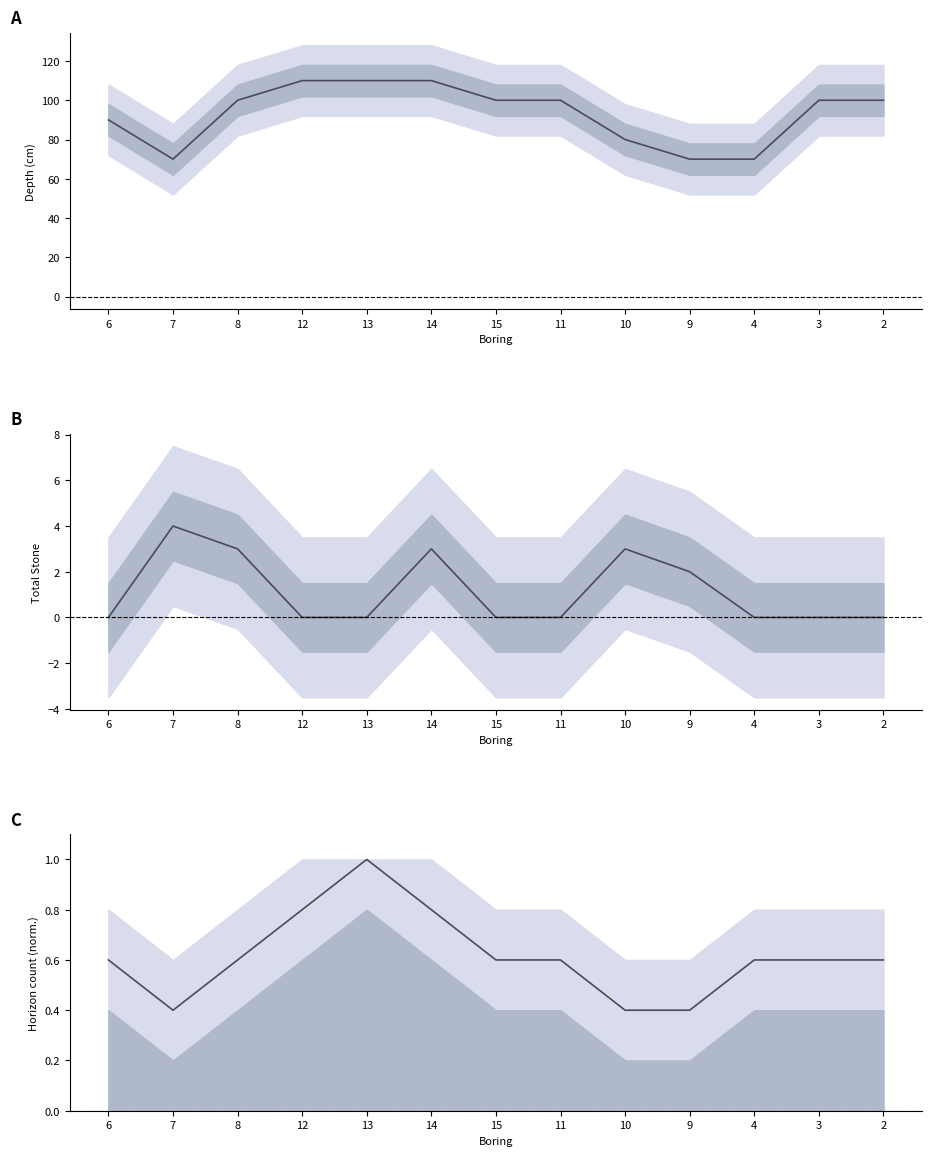

Rank the series by their maximum value, from highest to lowest.

BTMDEPTH mean, TOTSTONE, HORIZON (norm)